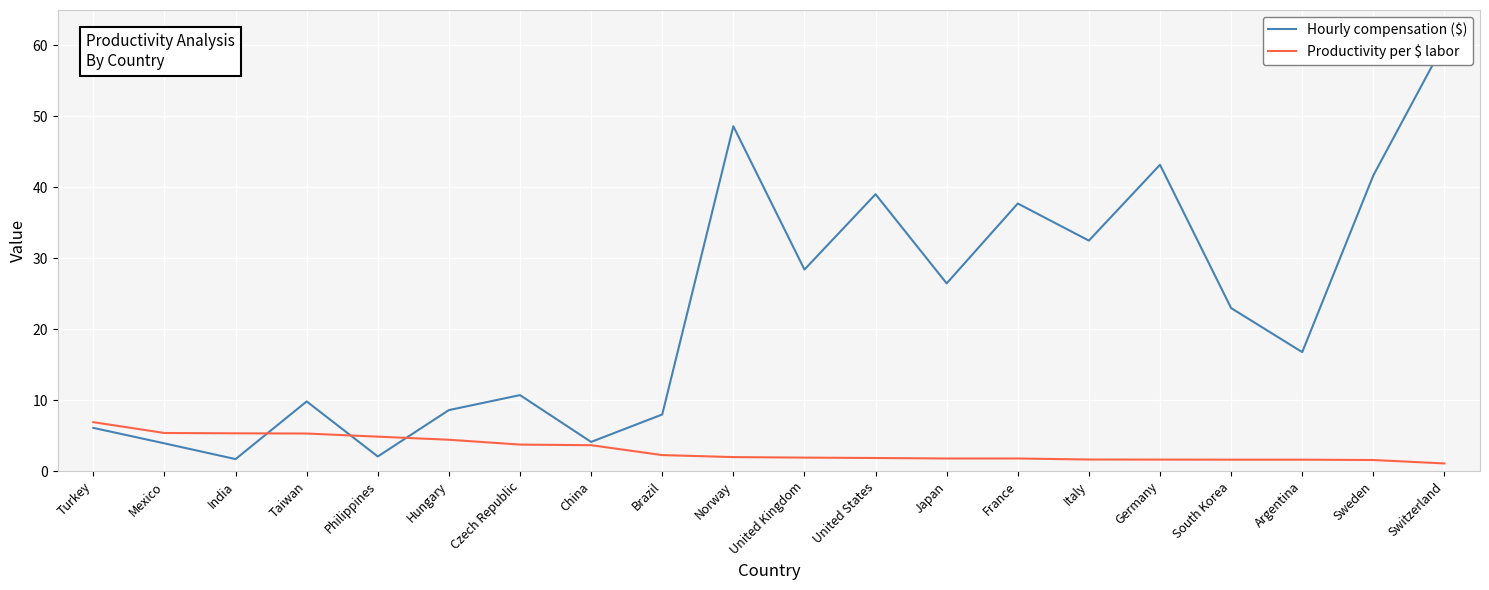

At which category is the sum across all series the highest?

Switzerland